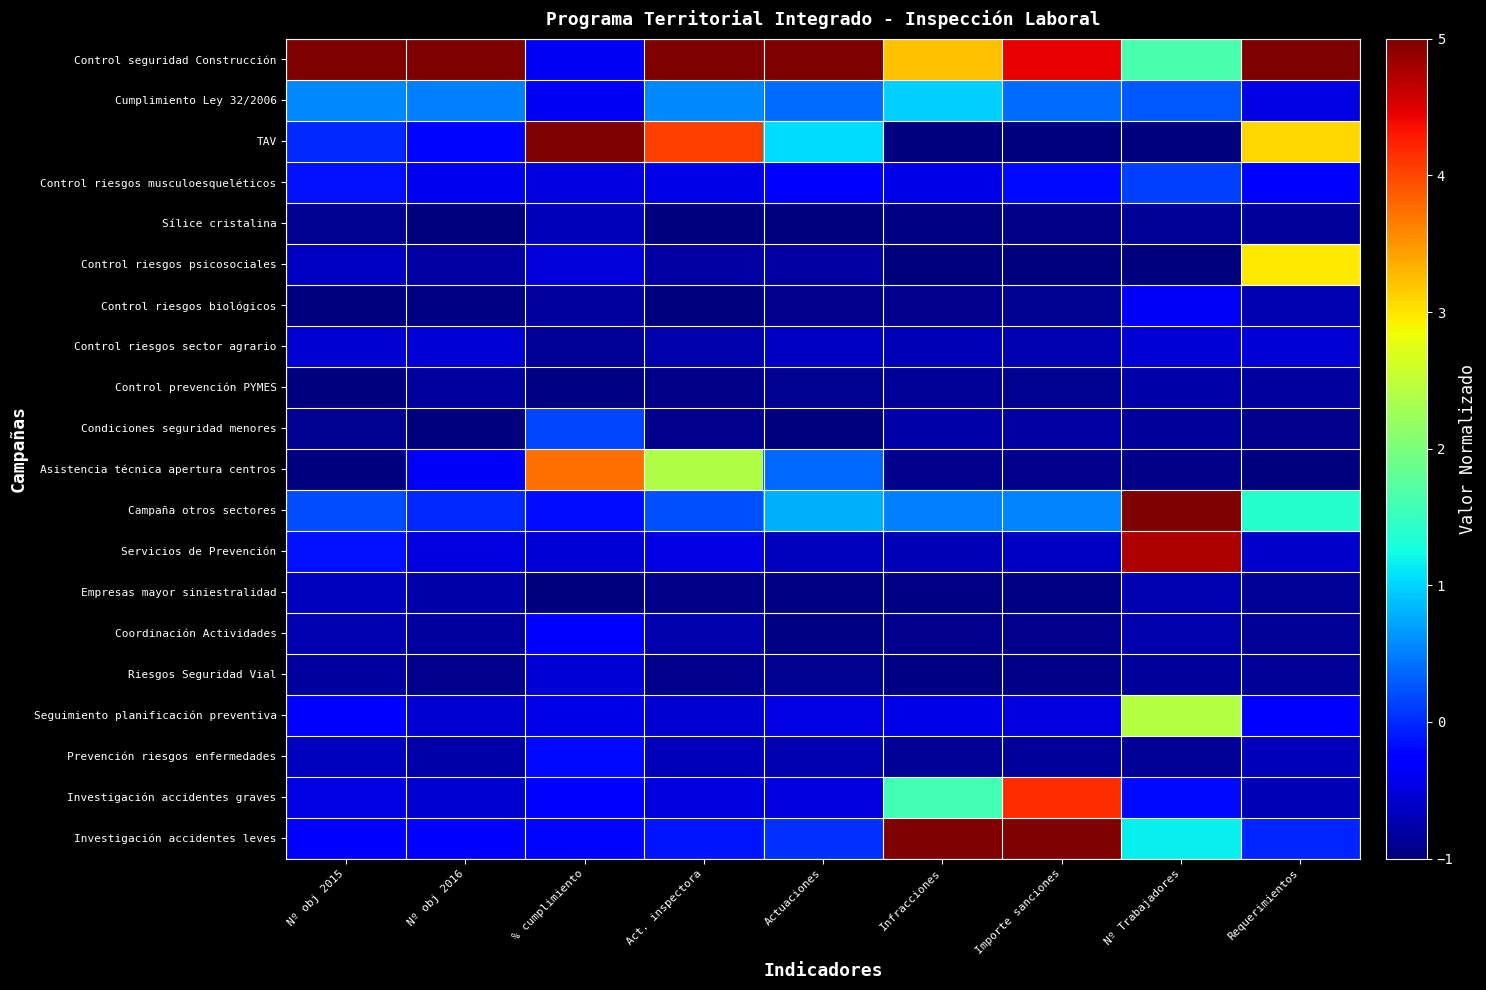

How many series are shown in this chart?

20